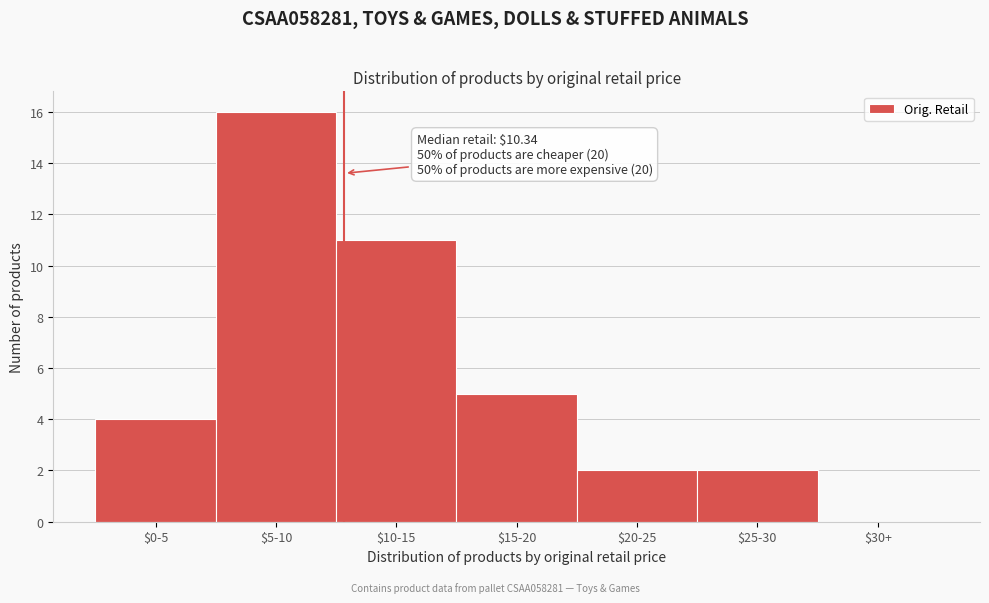

Which label corresponds to the largest value in the chart?

$5-10